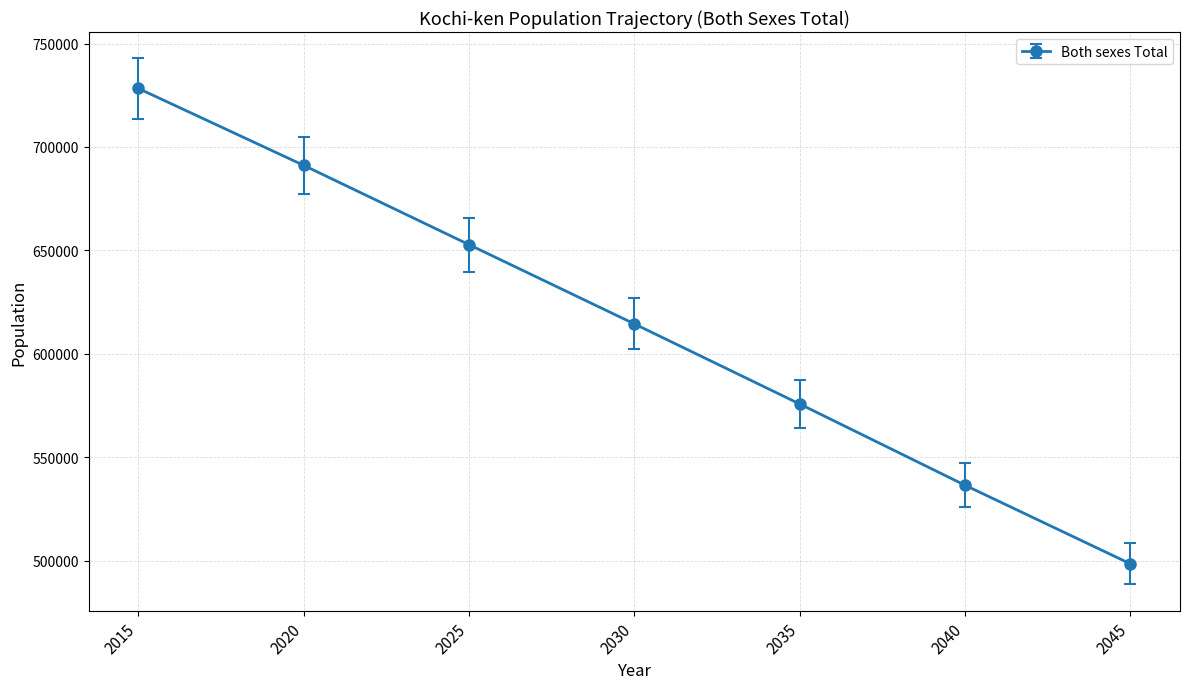

What is the ratio of the value at 2015 to the value at 2040?

1.4